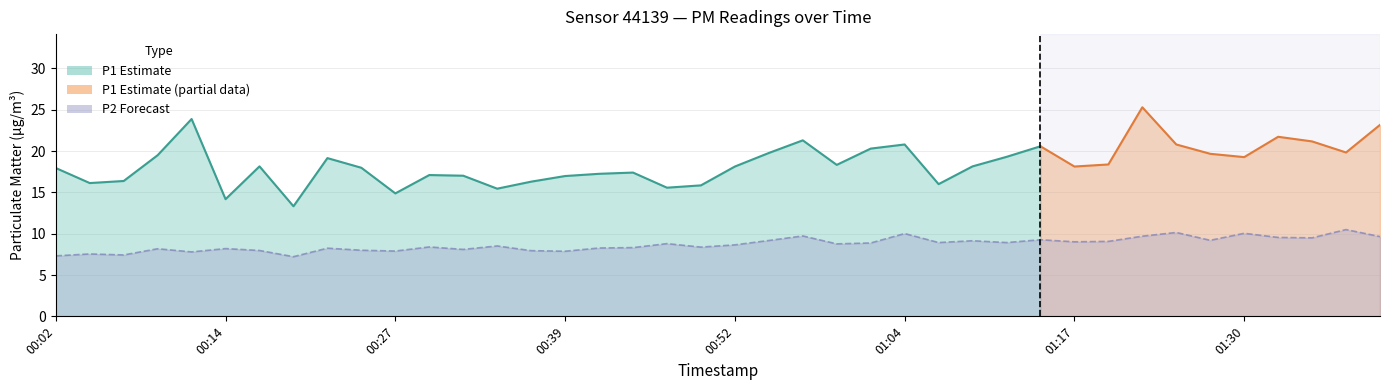

What is the approximate value at 01:04?

10.0